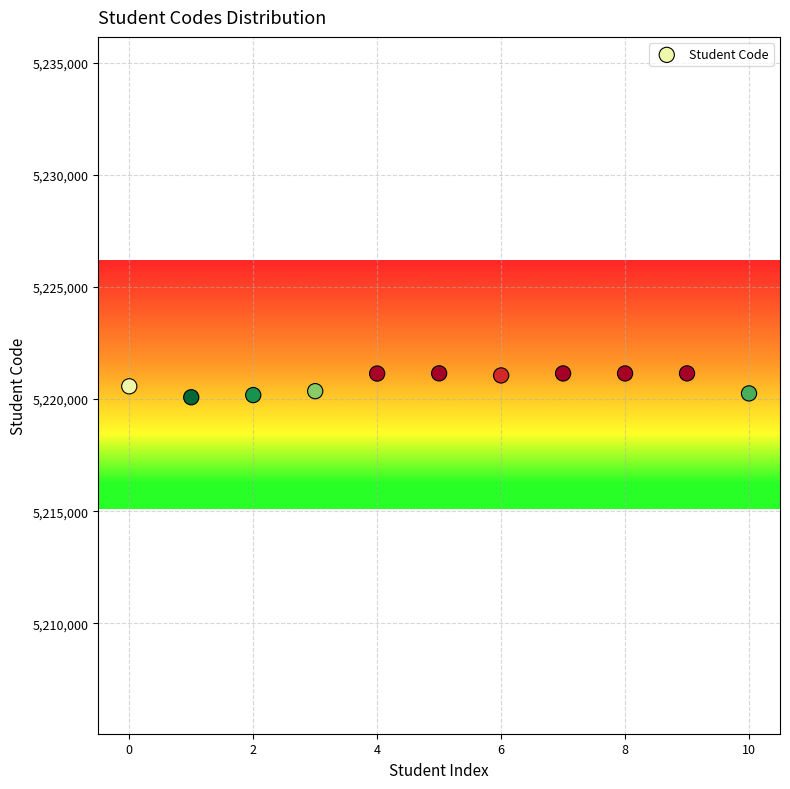

What is the average Y value?

5220746